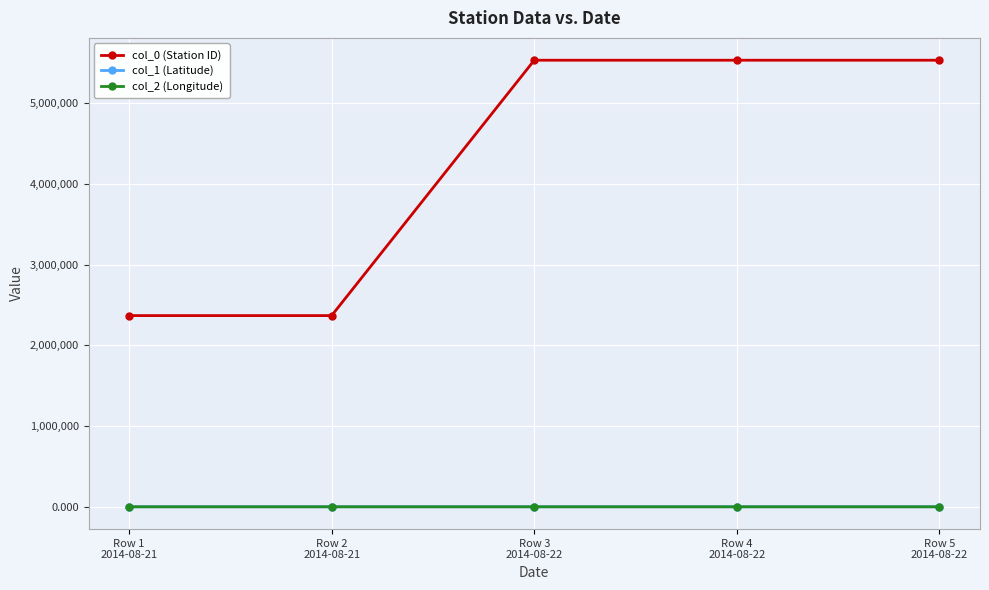

How many lines are shown in the chart?

3